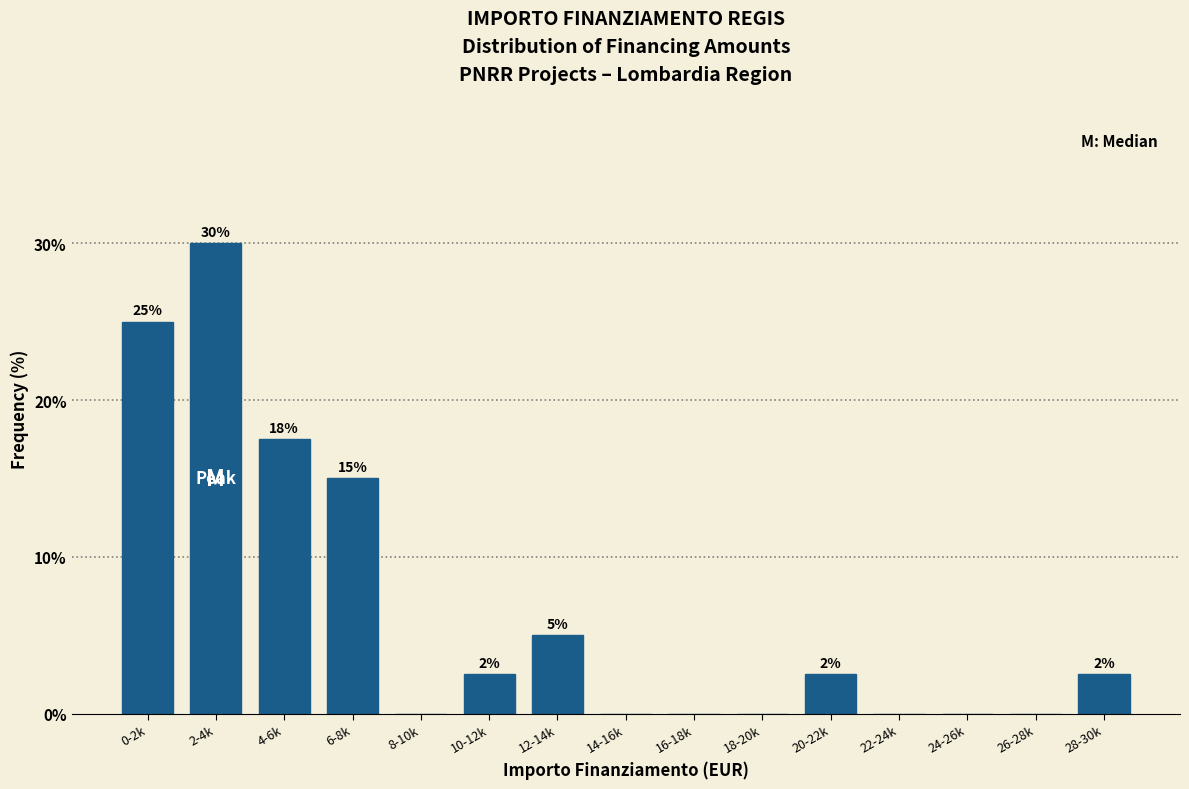

At which category does the chart reach its peak across all series?

2-4k